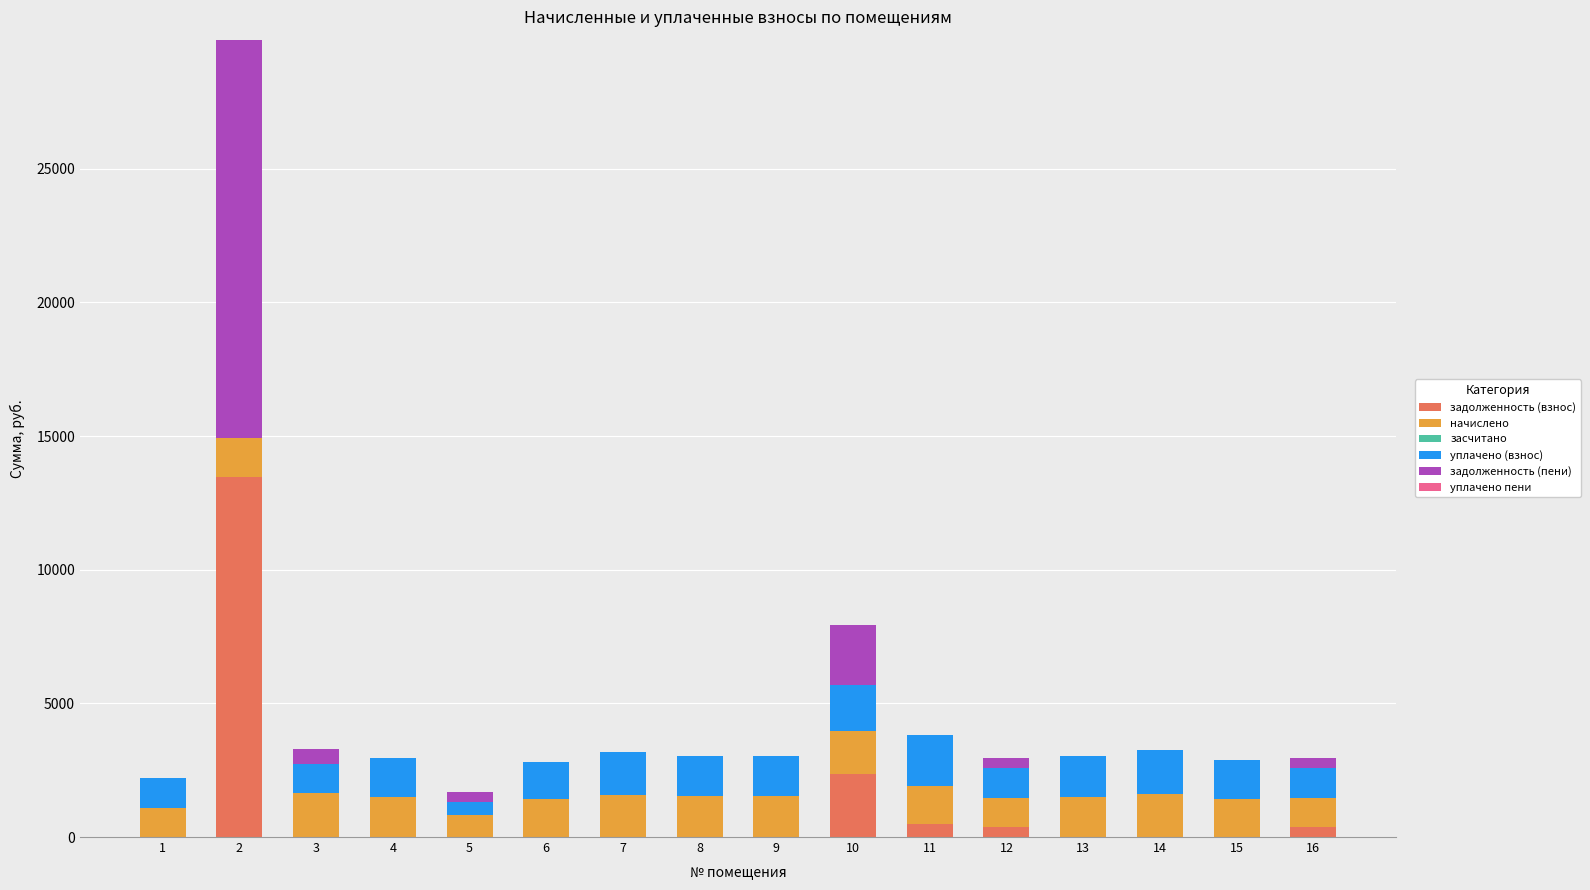

What is the maximum value for задолженность (взнос)?

13479.2